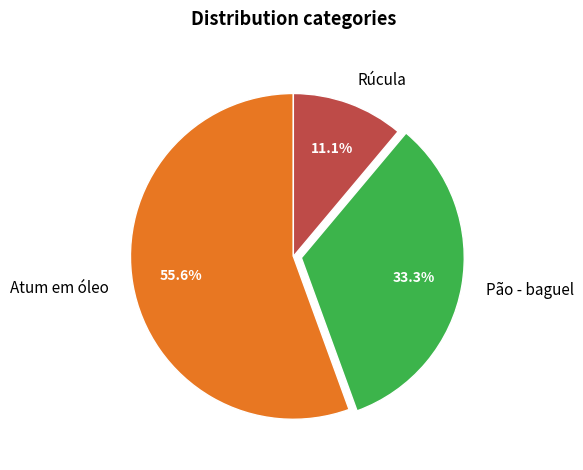

Count the number of slices in the pie.

3